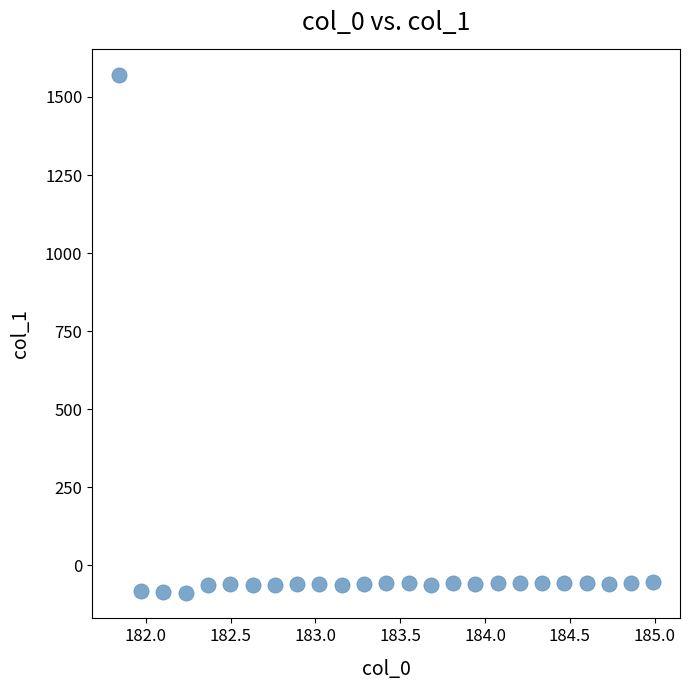

What is the range of X values (max minus min)?

3.1